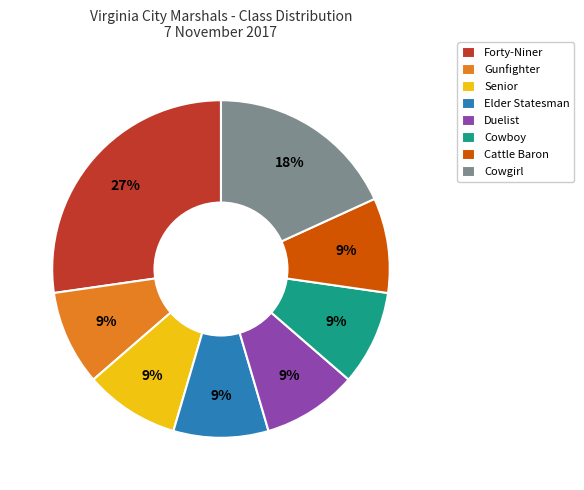

Which slice is the largest?

Forty-Niner